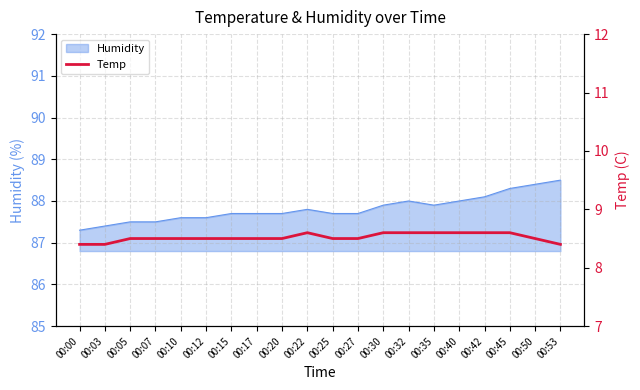

Is it true that the value at 00:12 is 13.7?

False